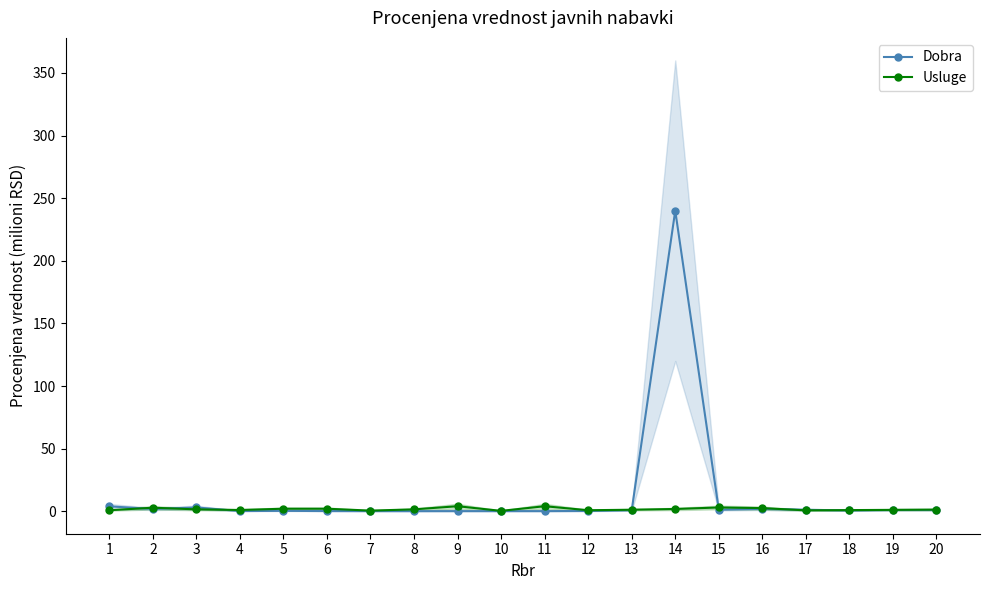

Between 11 and 18, which series saw the biggest shift?

Usluge